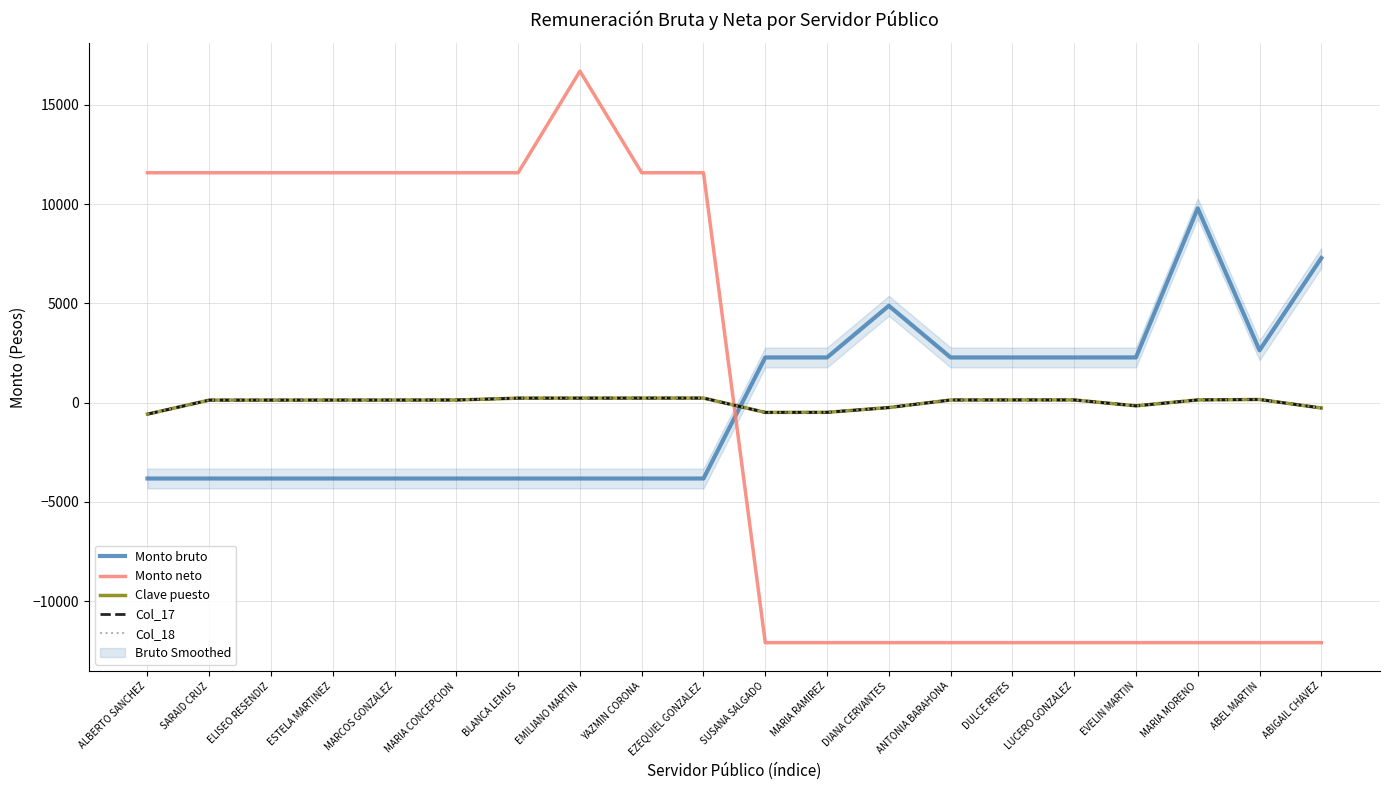

Count the number of categories in the chart.

20